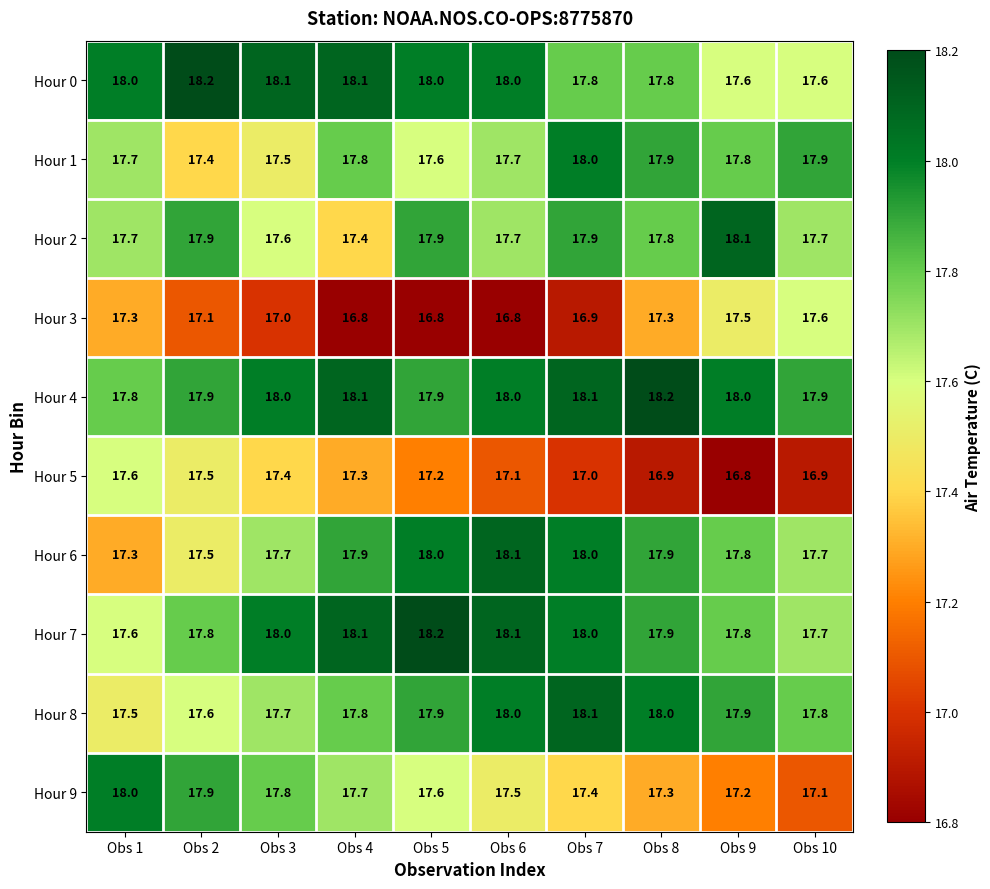

The Hour 8 series shows 17.9 at Obs 9. True or false?

True